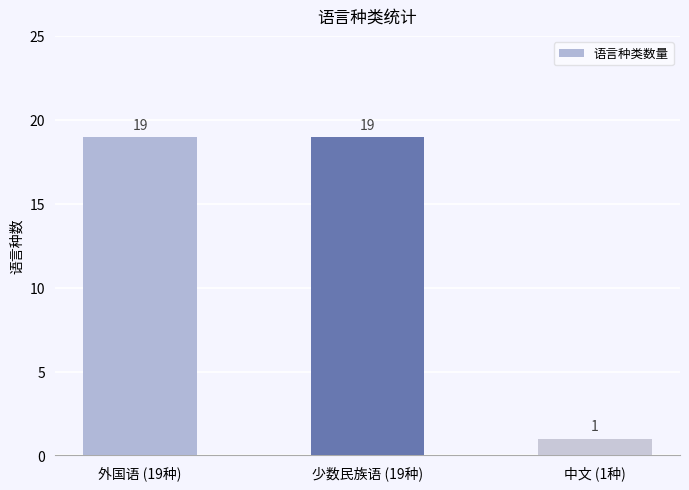

The chart shows a value of 19 at 外国语 (19种). True or false?

True